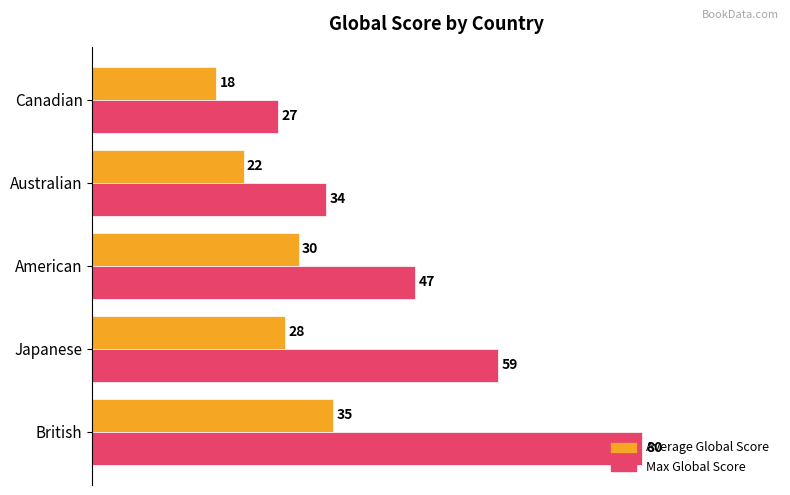

How many data points in Max Global Score are less than 47?

2